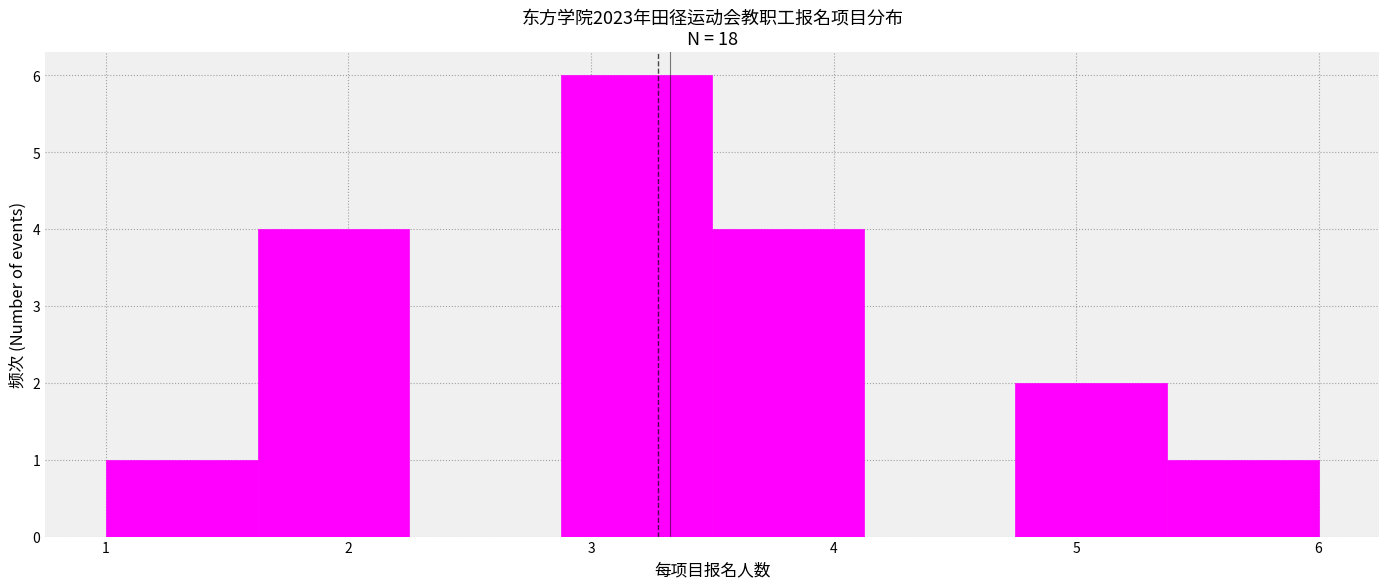

Reading left to right, list every bar in this chart as the range it spans on the x-axis followed by its height. Neither the bar edges nor the heights are printed on the chart, so give them approximately, as read against the axes.

1.0 to 1.6: 1
1.6 to 2.3: 4
2.3 to 2.9: 0
2.9 to 3.5: 6
3.5 to 4.1: 4
4.1 to 4.8: 0
4.8 to 5.4: 2
5.4 to 6.0: 1